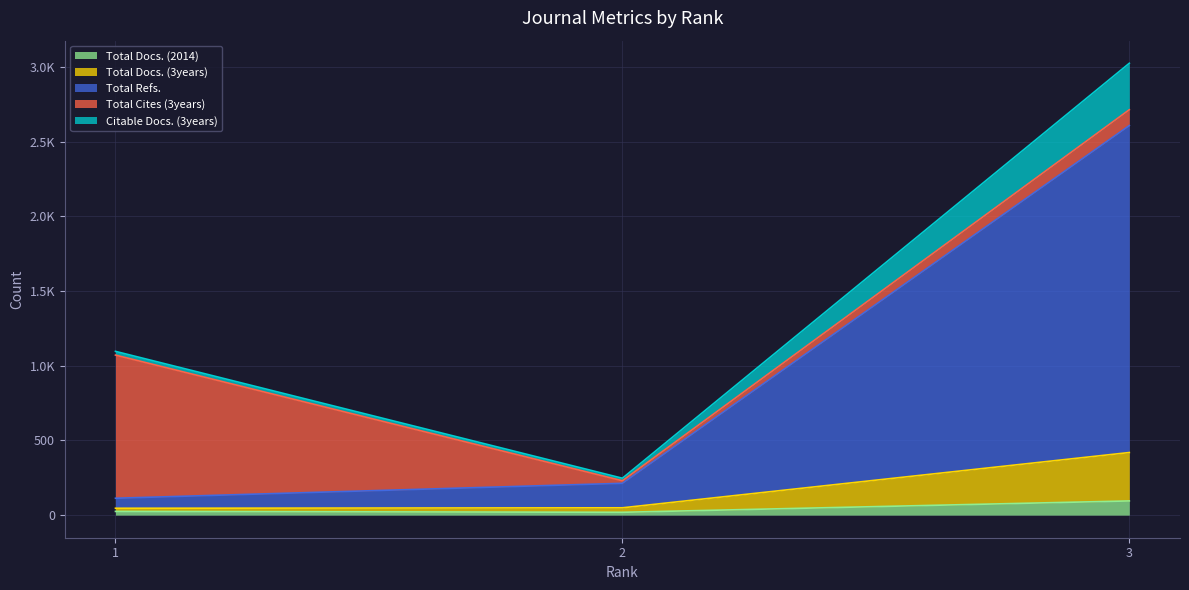

What is the difference between the second highest and minimum values in the Total Docs. (2014) series?

6